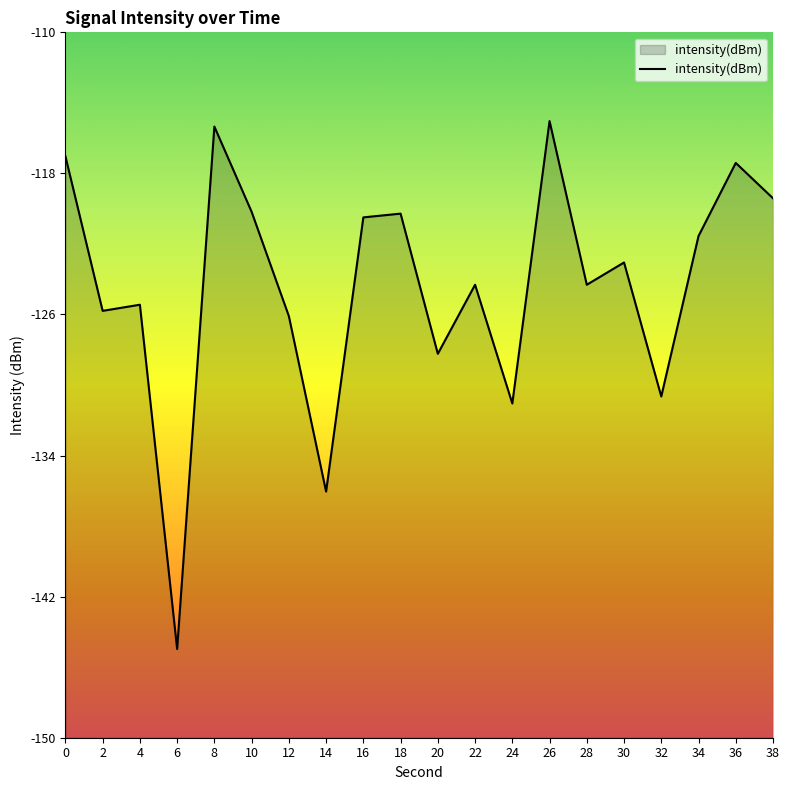

The value at 0 is -117.5. True or false?

True